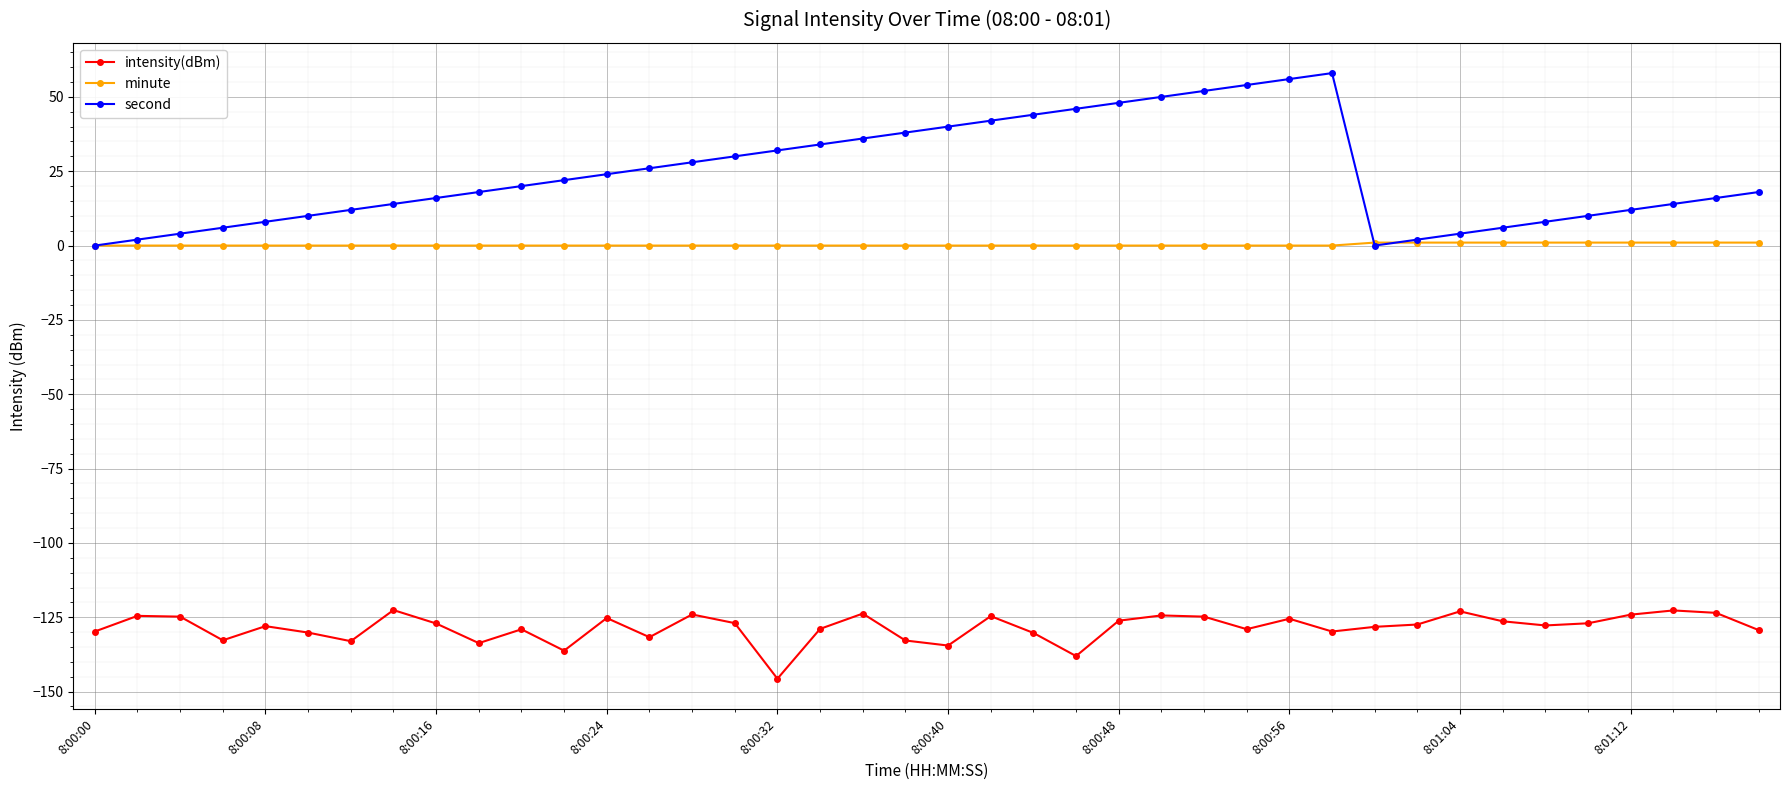

How many lines are shown in the chart?

3